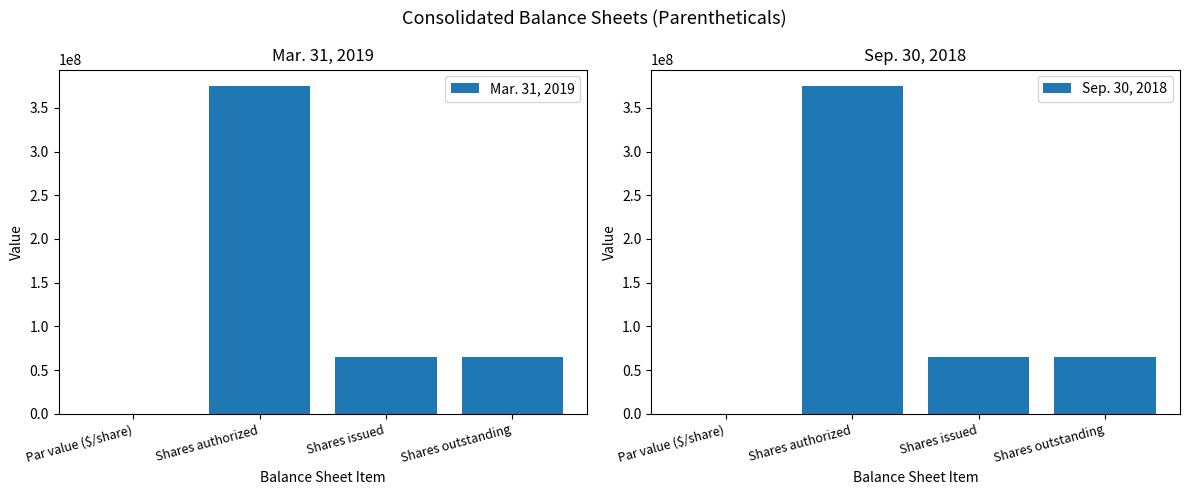

What are all the series names shown in the legend?

Mar. 31, 2019, Sep. 30, 2018